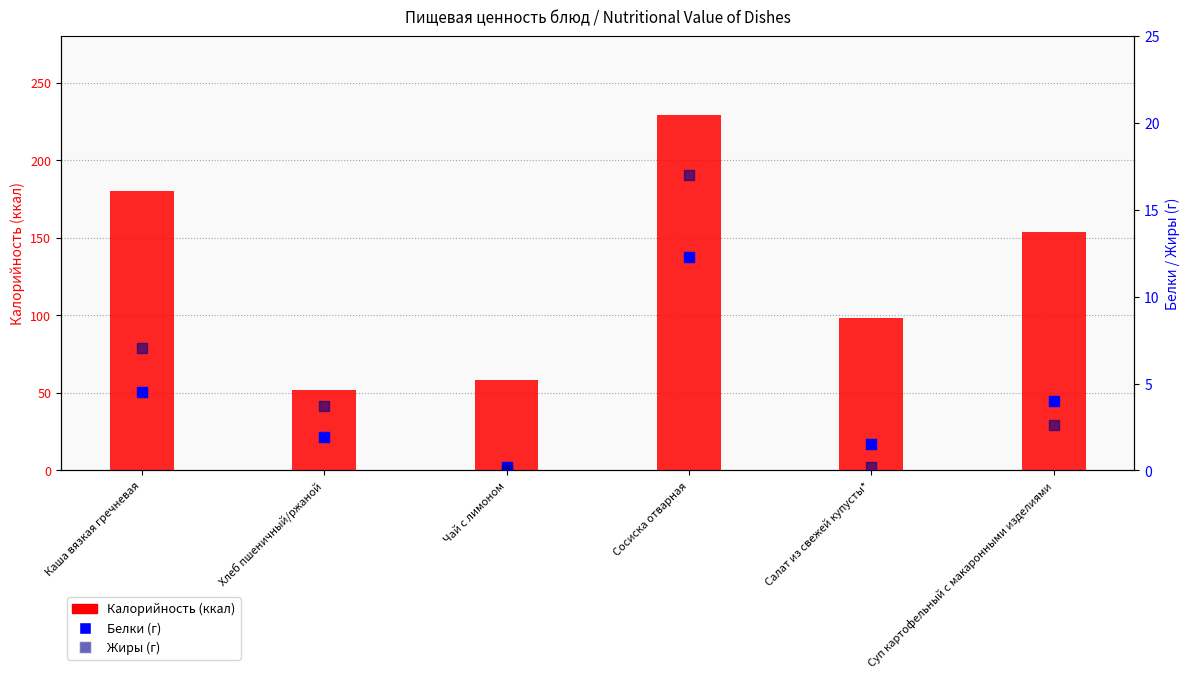

Is the value of Жиры at Суп картофельный с макаронными изделиями greater than the value of Белки at Чай с лимоном?

Yes